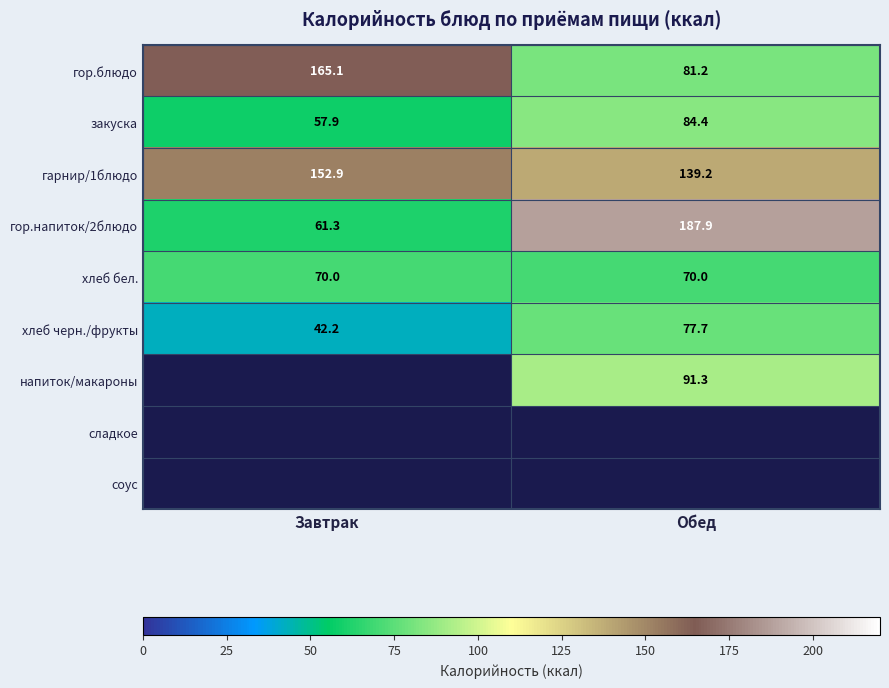

True or false: гарнир/1блюдо has a value of 139.2 at Обед.

True